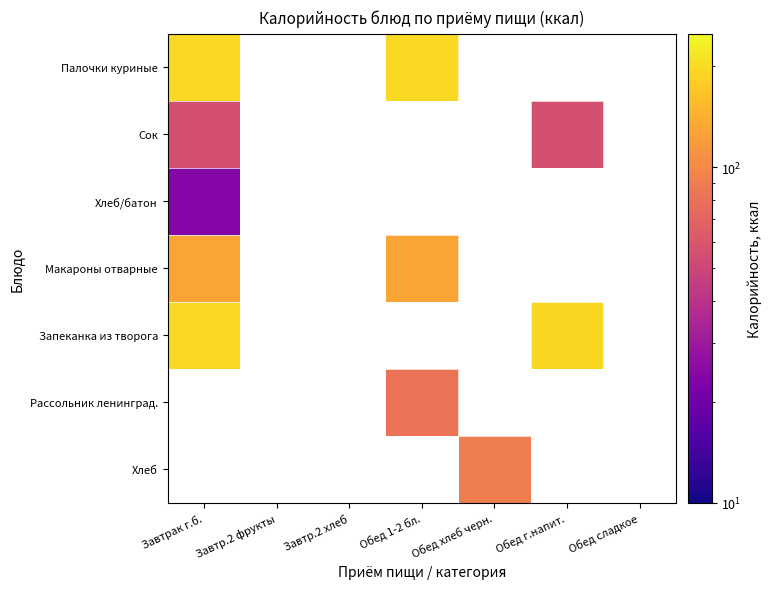

What is the difference between the maximum and minimum values in the Запеканка из творога series?

5.0